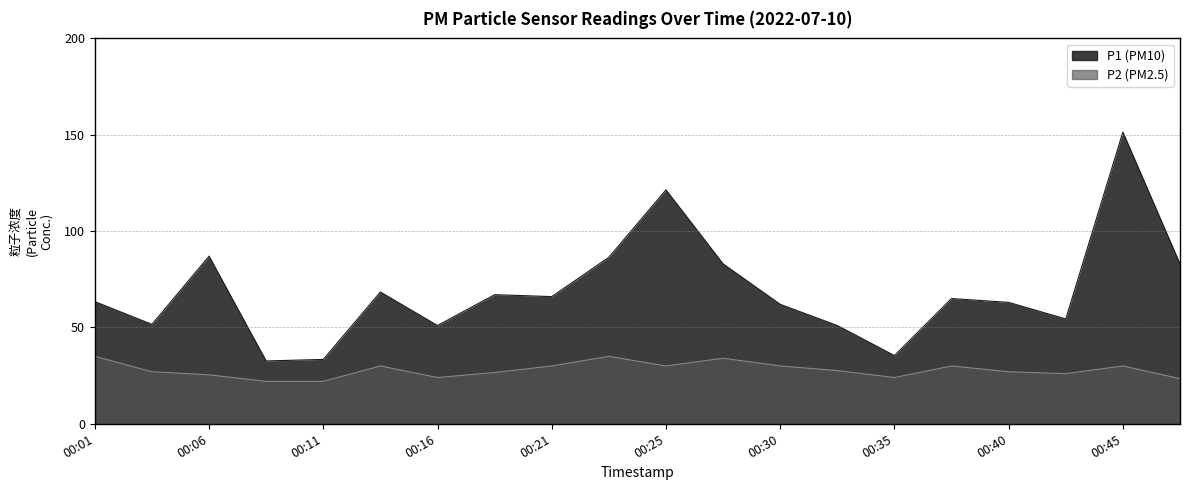

What is the maximum value for P2?

1.8